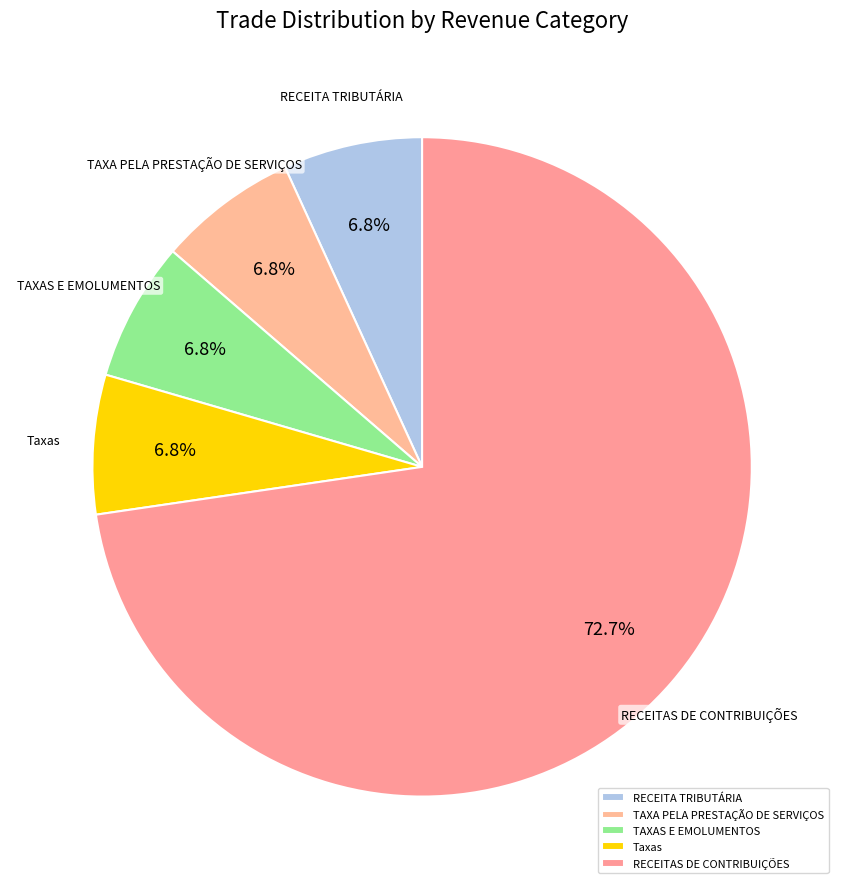

To the nearest percent, what is the average slice percentage?

20%